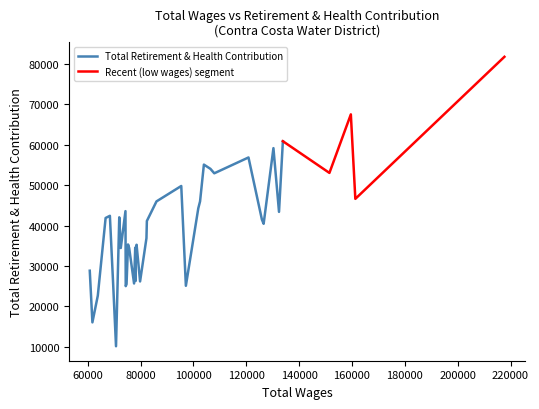

Where is the data nearest to the value 45950?

17